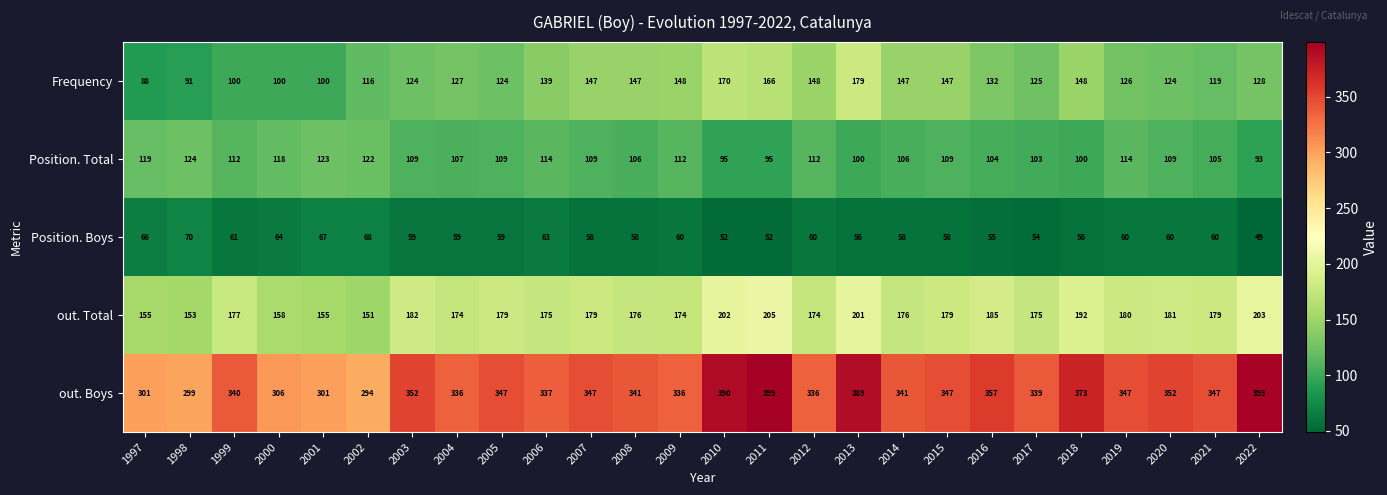

Read the Frequency value at 2006.

139